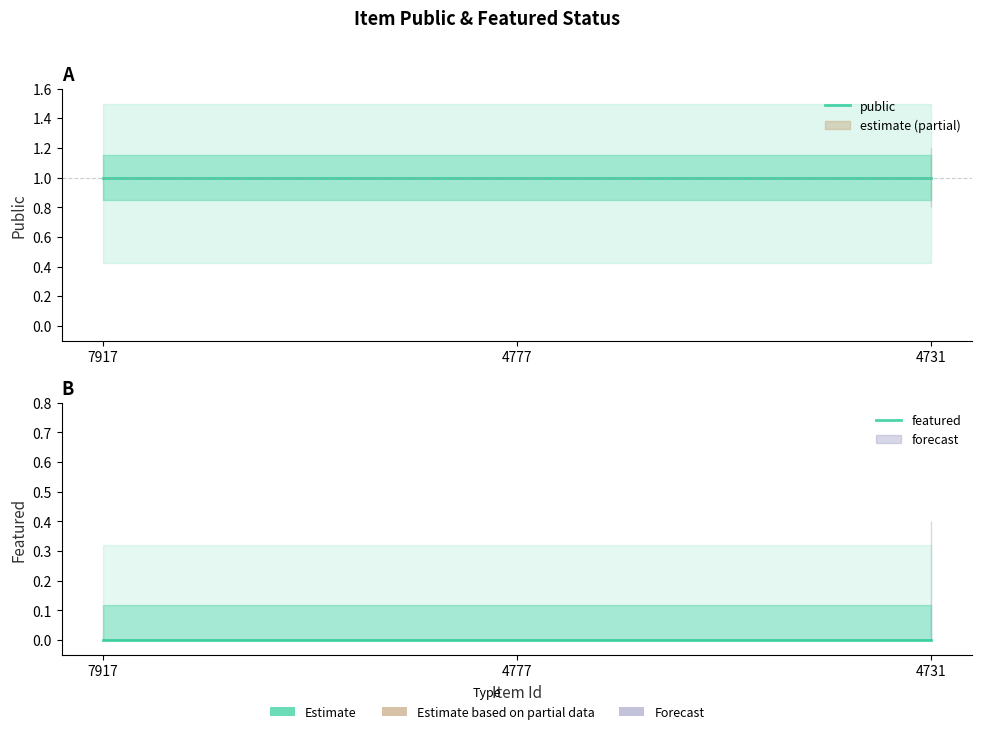

At which category is the sum across all series the highest?

7917